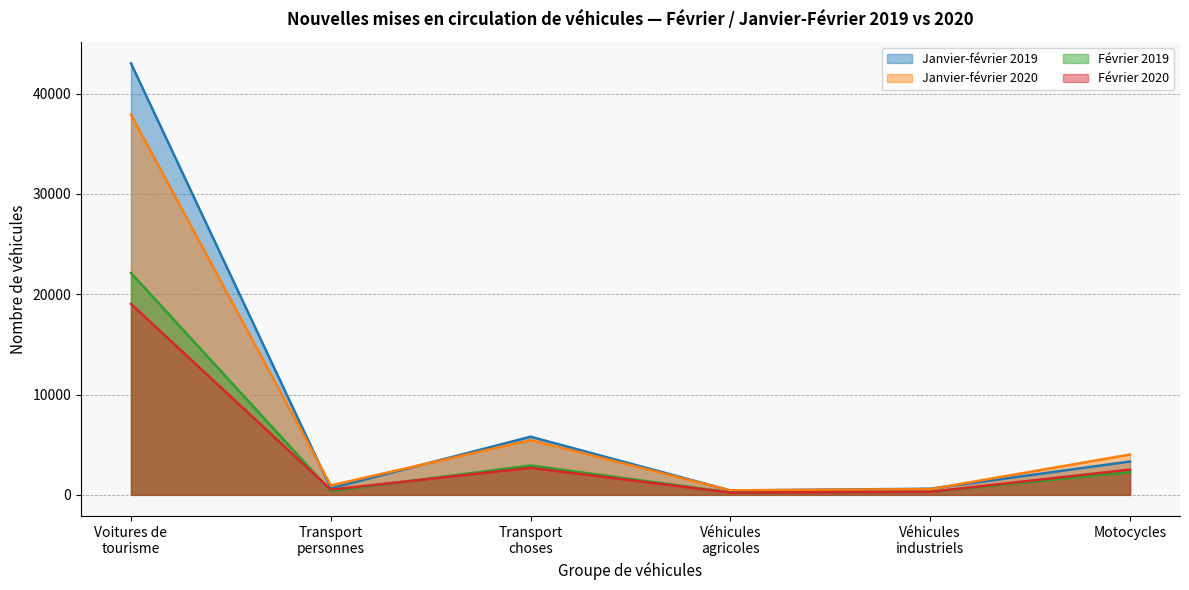

True or false: Février 2020 has a value of 30081 at Voitures de tourisme.

False